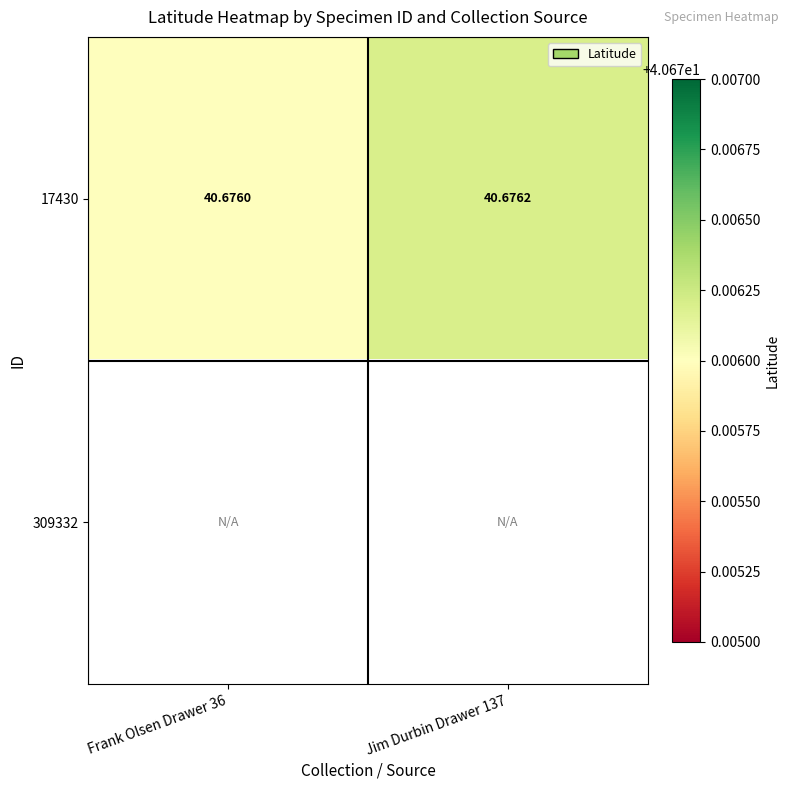

What is the maximum value shown in the chart?

40.7